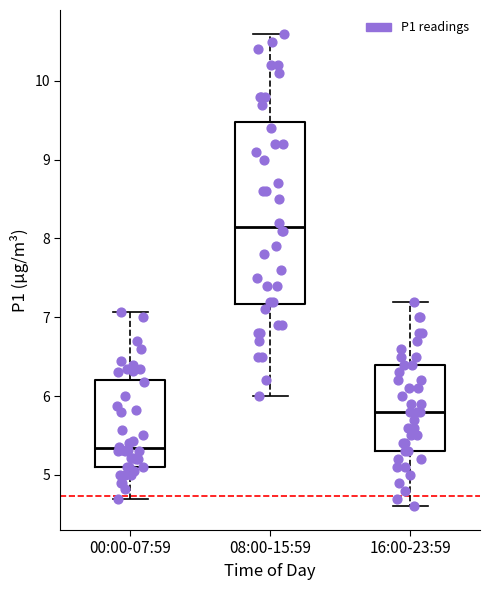

Which box is the tallest, from its lower edge to its upper edge?

08:00-15:59